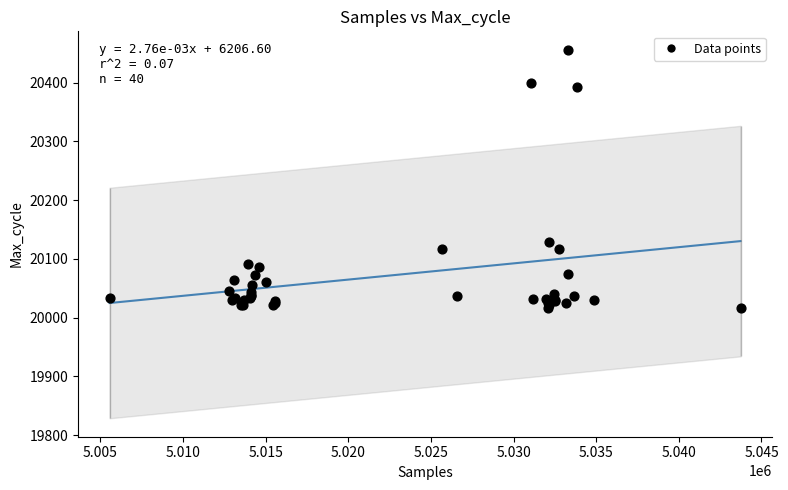

What Y value in the scatter plot is closest to 20236?

20128